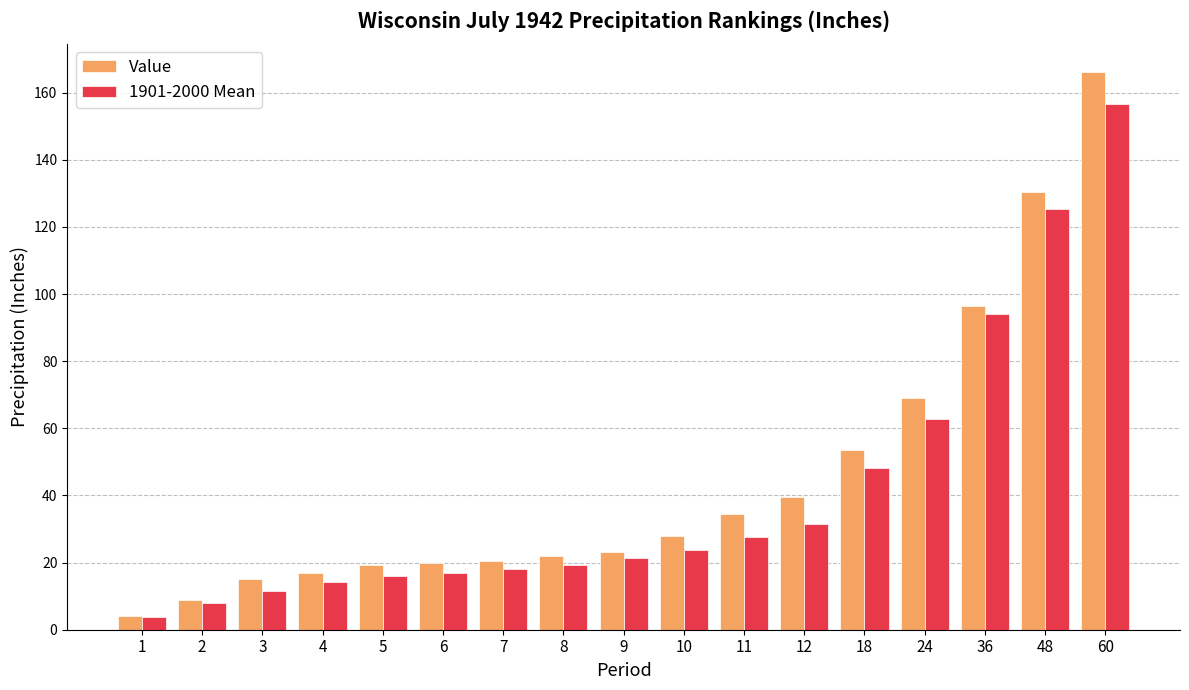

Is it true that Value equals 39.6 at 12?

True